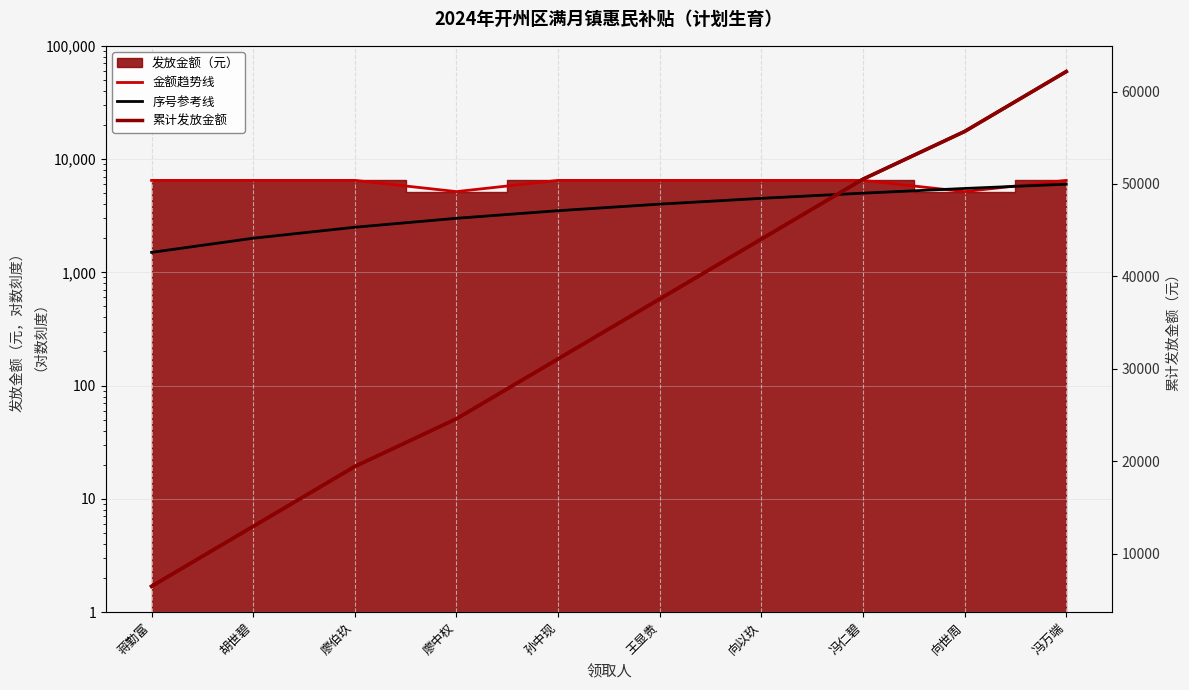

True or false: 金额趋势线 and 累计发放金额 intersect in this chart.

False